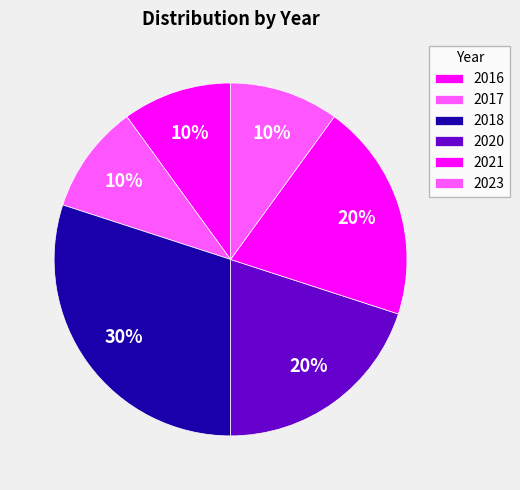

Count the number of slices in the pie.

6